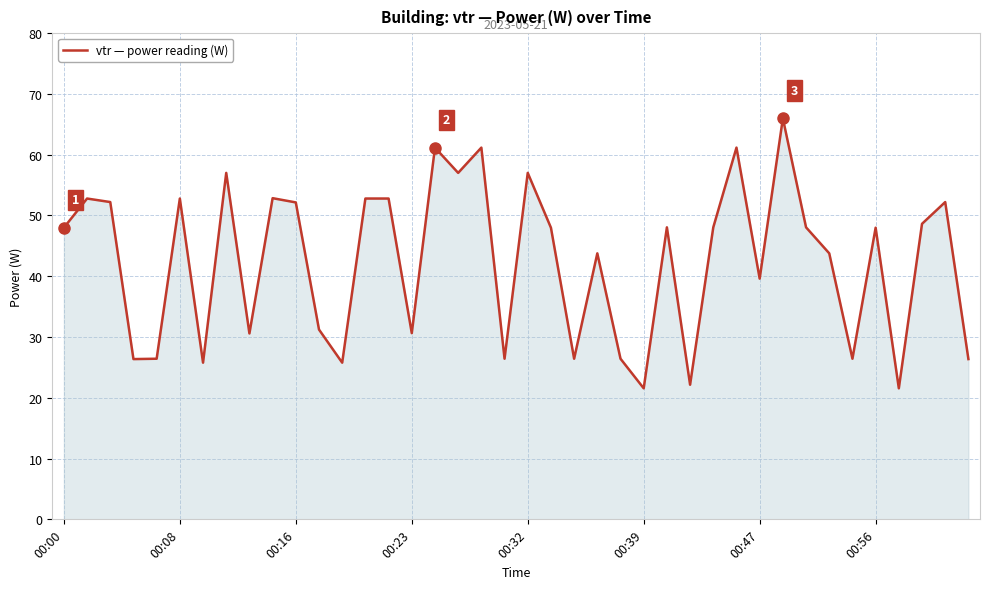

What is the minimum value shown in the chart?

21.6